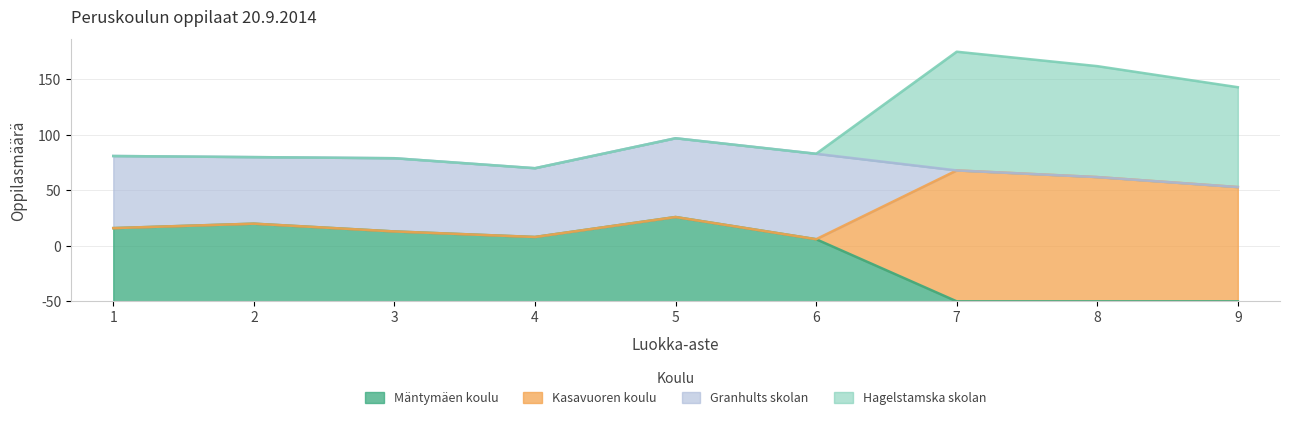

The Hagelstamska skolan series shows 33 at 6. True or false?

False